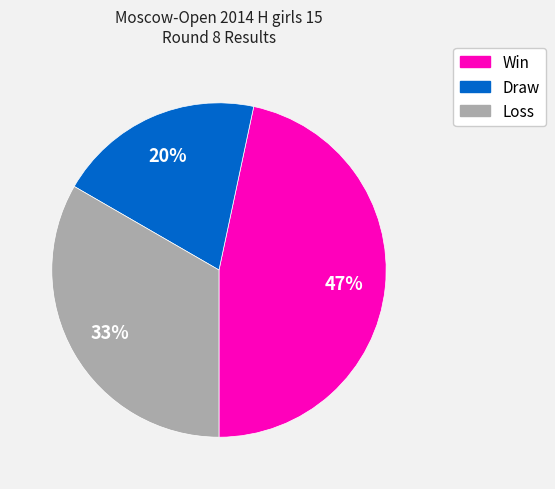

Does any single category account for the majority?

No